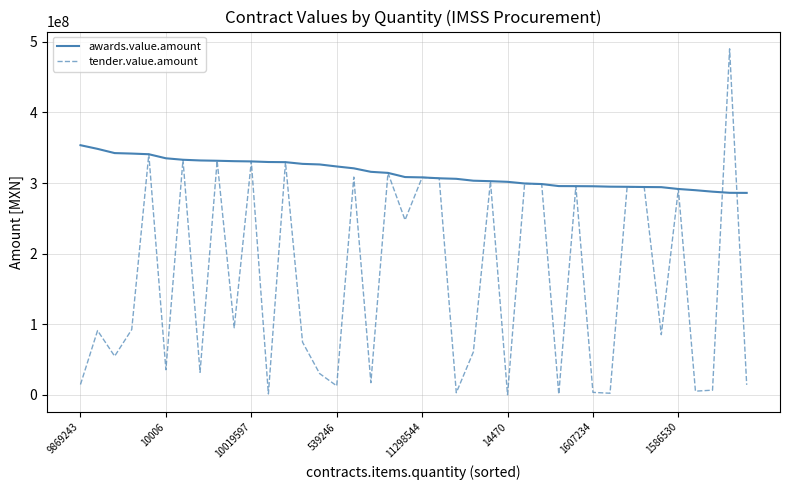

Which series has the largest total across all categories?

awards.value.amount